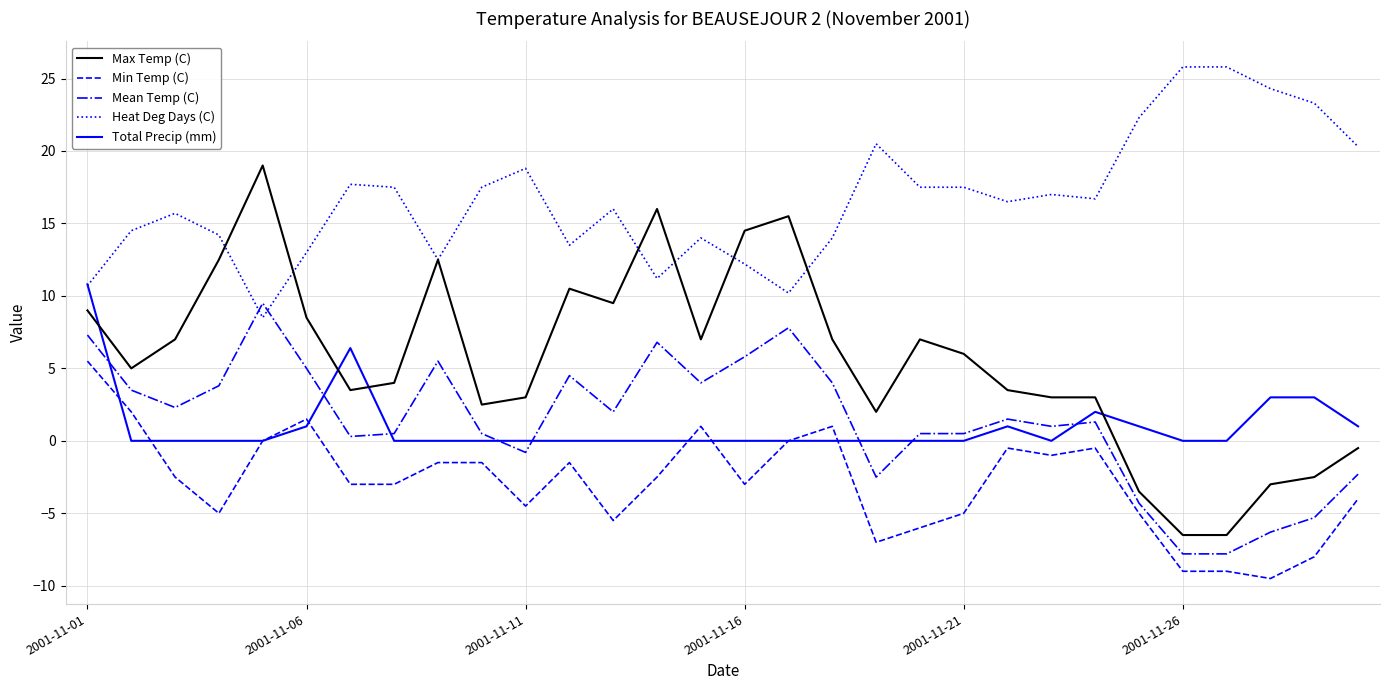

True or false: Mean Temp (C) and Total Precip (mm) intersect in this chart.

True